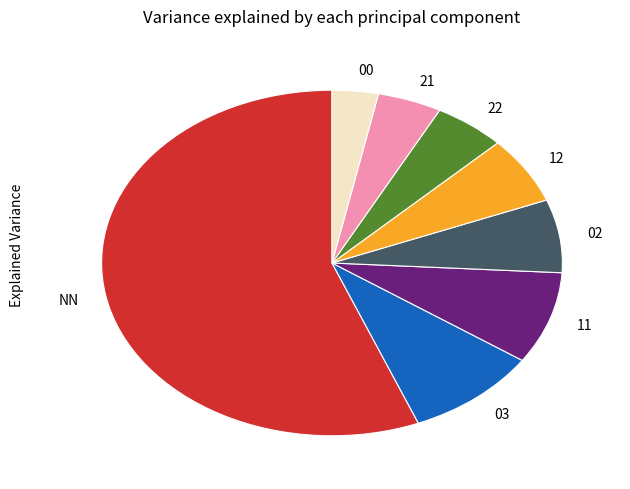

True or false: NN accounts for 47% of the total.

False